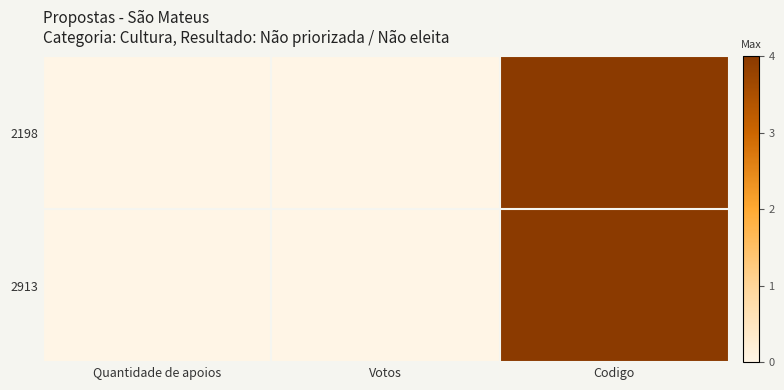

Reading right to left, what are all the values shown in this chart?

2198: Codigo=4	Votos=0	Quantidade de apoios=0
2913: Codigo=4	Votos=0	Quantidade de apoios=0